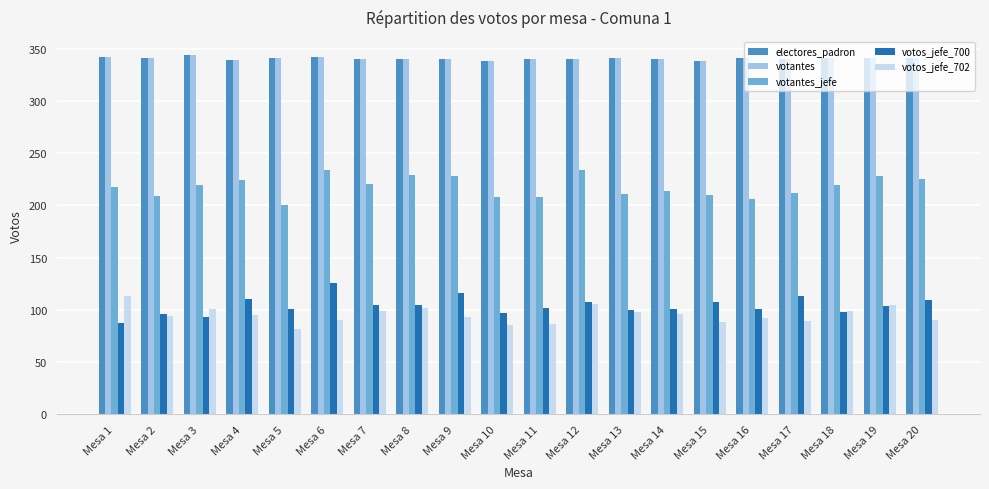

What is the difference between the highest and lowest values at Mesa 12?

234